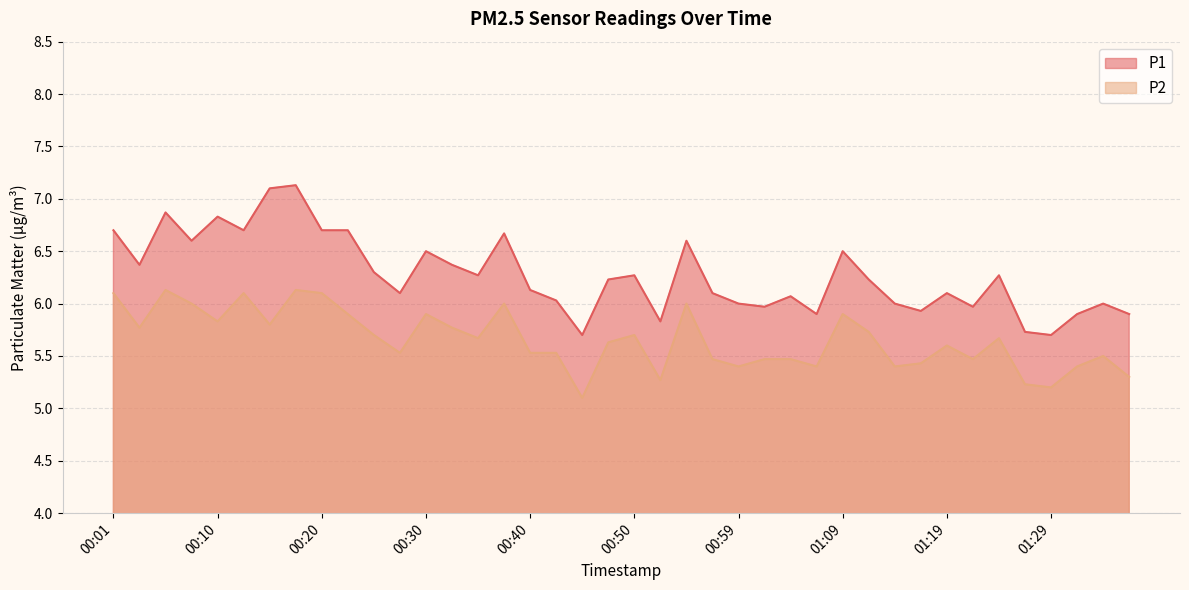

What is the minimum value for P1?

5.7